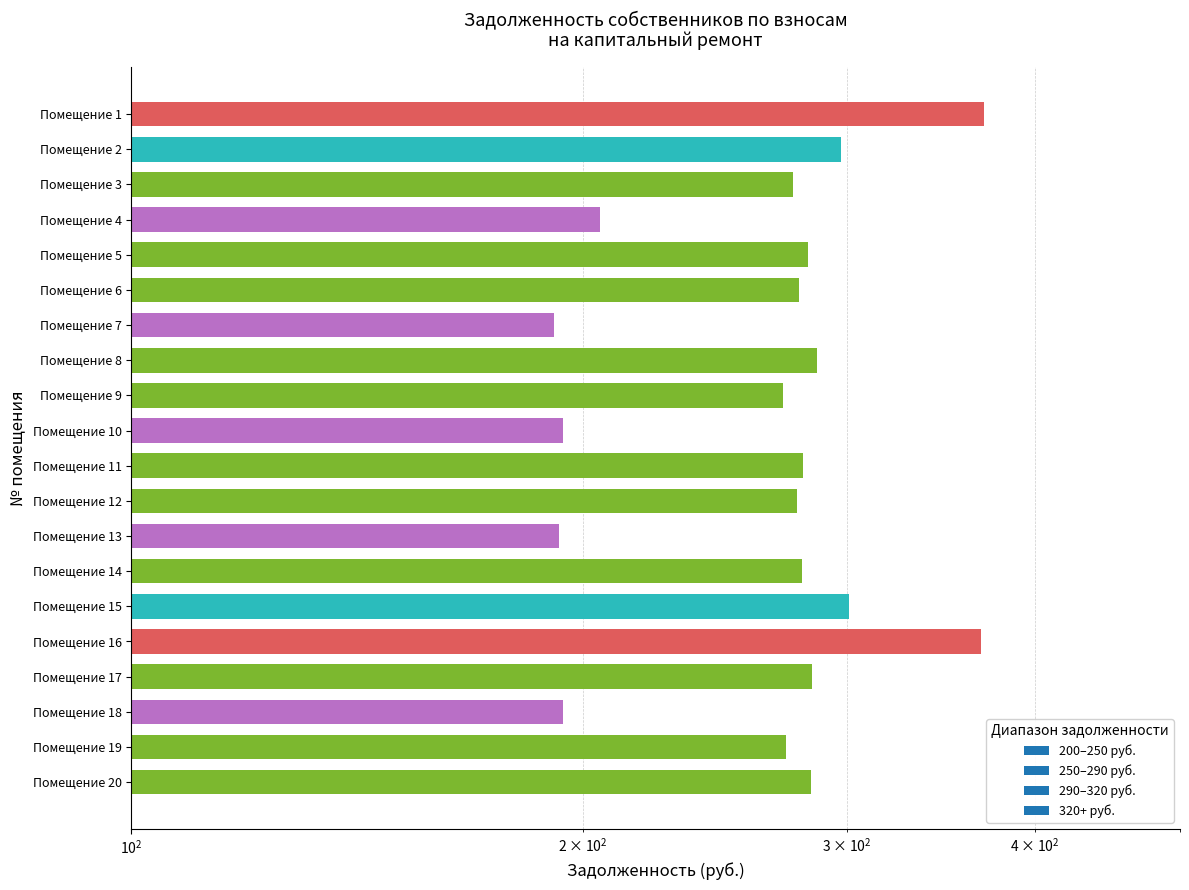

What is the value of the 11th bar from the left?

280.5